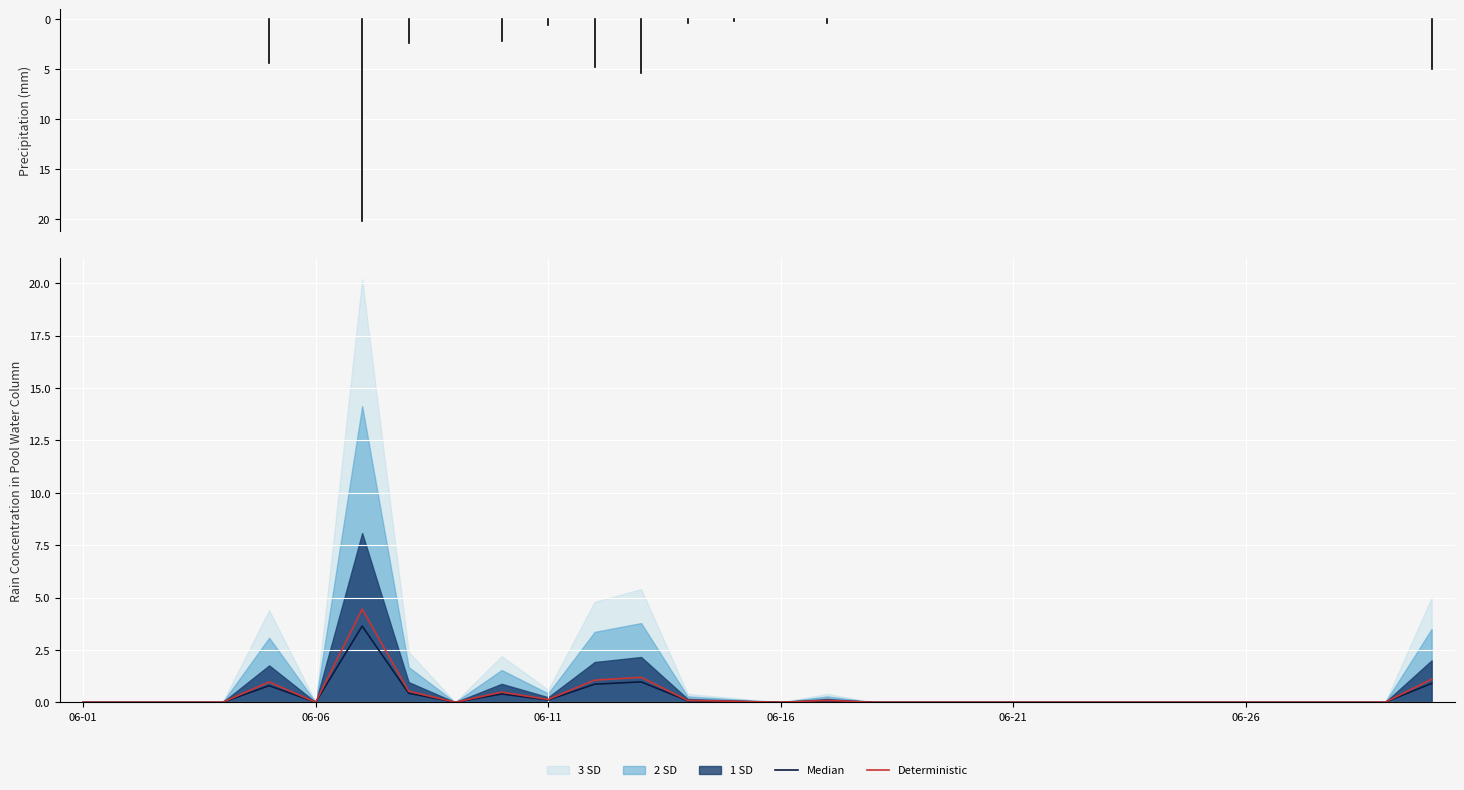

Reading right to left, list all the values displayed in this chart.

Median: 0.9	0.0	0.0	0.0	0.0	0.0	0.0	0.0	0.0	0.0	0.0	0.0	0.0	0.1	0.0	0.0	0.1	1.0	0.9	0.1	0.4	0.0	0.4	3.6	0.0	0.8	0.0	0.0	0.0	0.0
Deterministic: 1.1	0.0	0.0	0.0	0.0	0.0	0.0	0.0	0.0	0.0	0.0	0.0	0.0	0.1	0.0	0.0	0.1	1.2	1.1	0.1	0.5	0.0	0.5	4.4	0.0	1.0	0.0	0.0	0.0	0.0